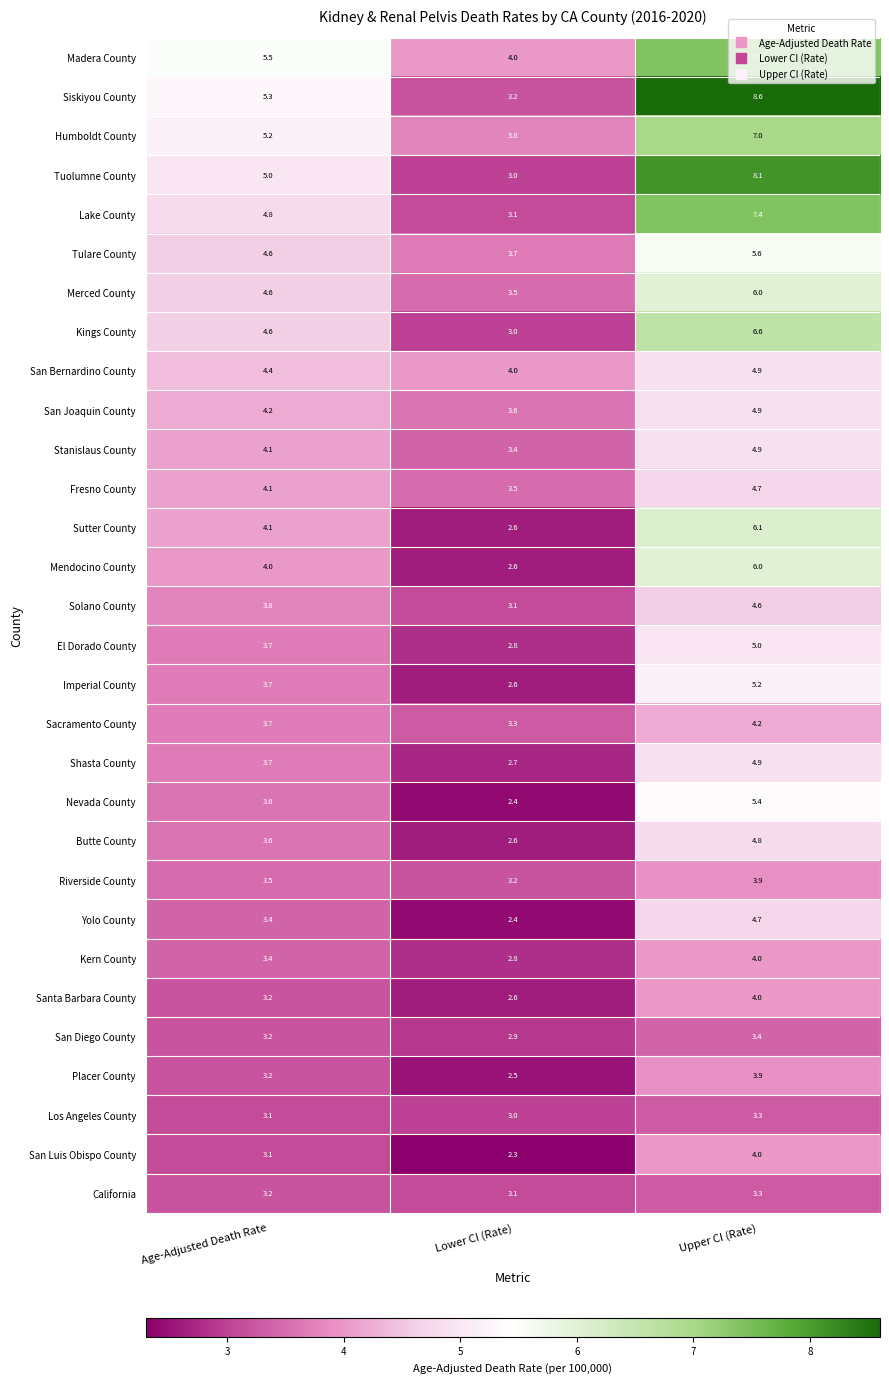

What is the sum of all Santa Barbara County values?

9.8